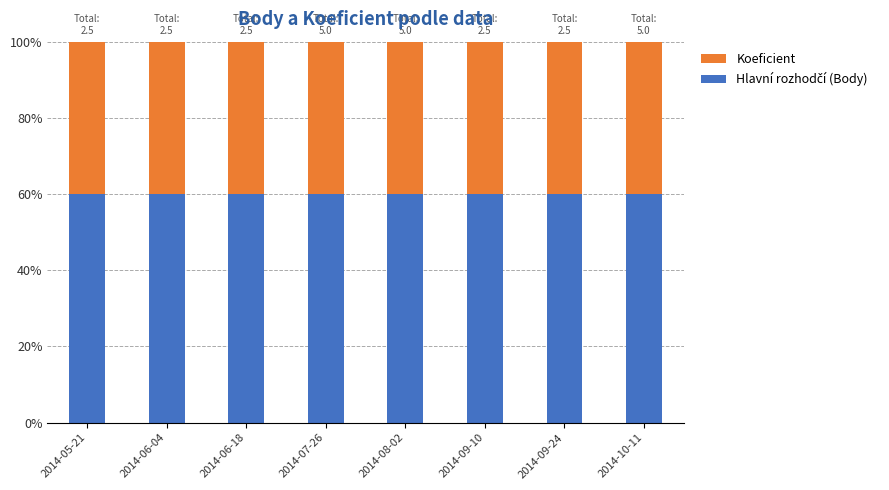

Rank the categories by Hlavní rozhodčí (Body) value from highest to lowest.

2014-05-21, 2014-06-04, 2014-06-18, 2014-07-26, 2014-08-02, 2014-09-10, 2014-09-24, 2014-10-11